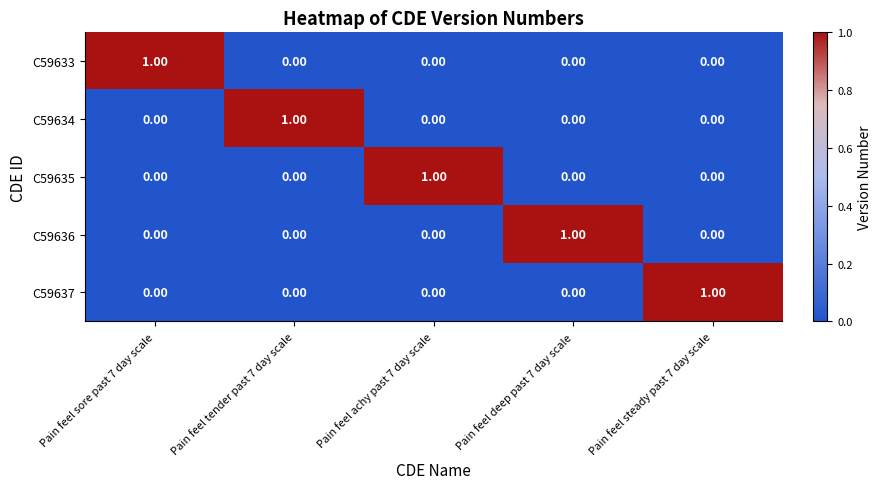

At how many categories does at least one series exceed 0?

5